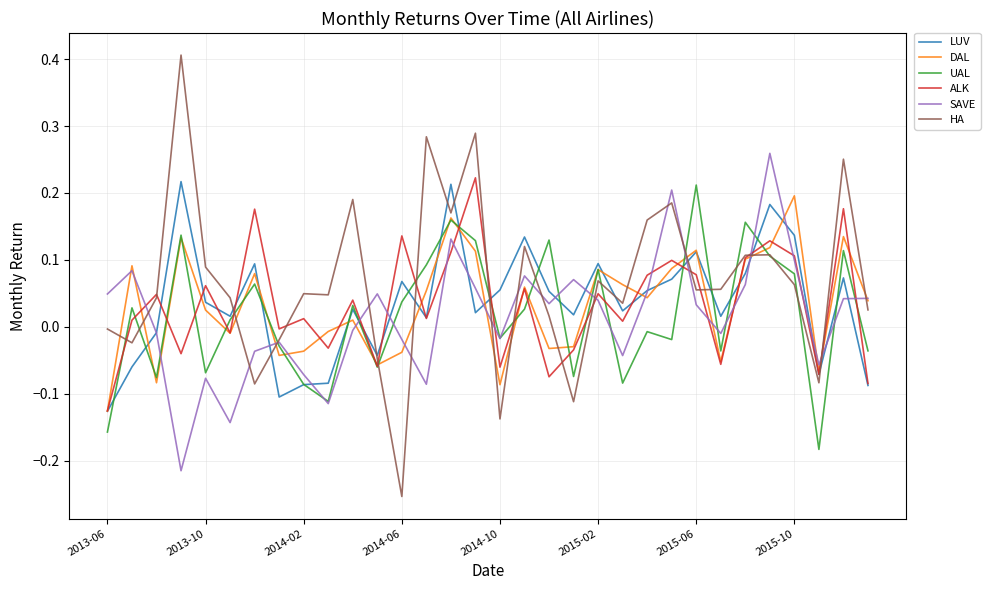

Which series has the widest spread of values?

HA